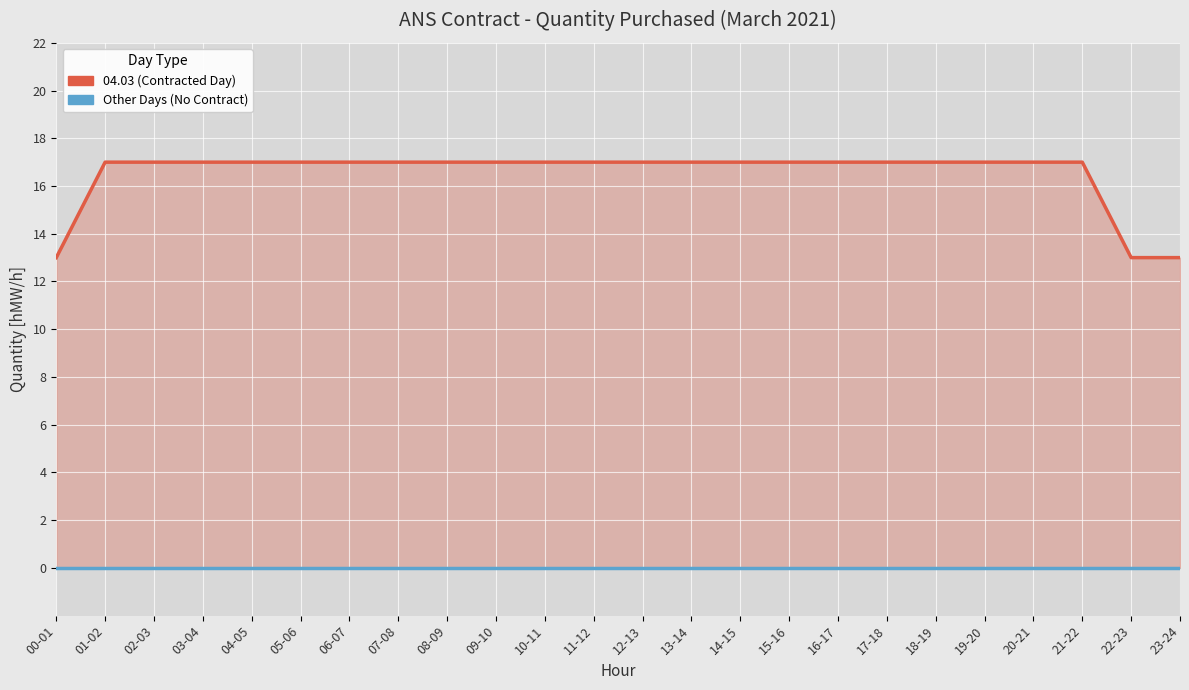

How many lines are shown in the chart?

2